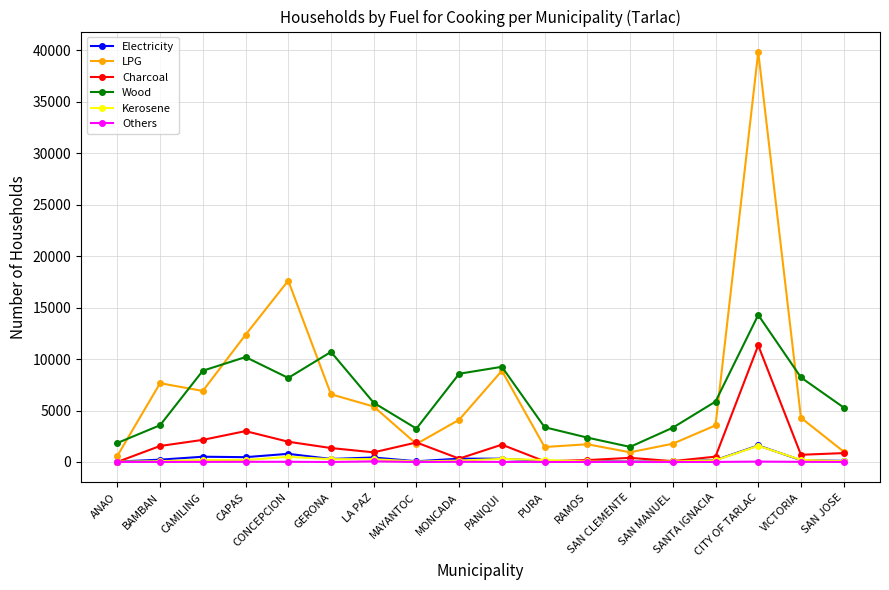

At which label is Charcoal closest to 5667?

CAPAS